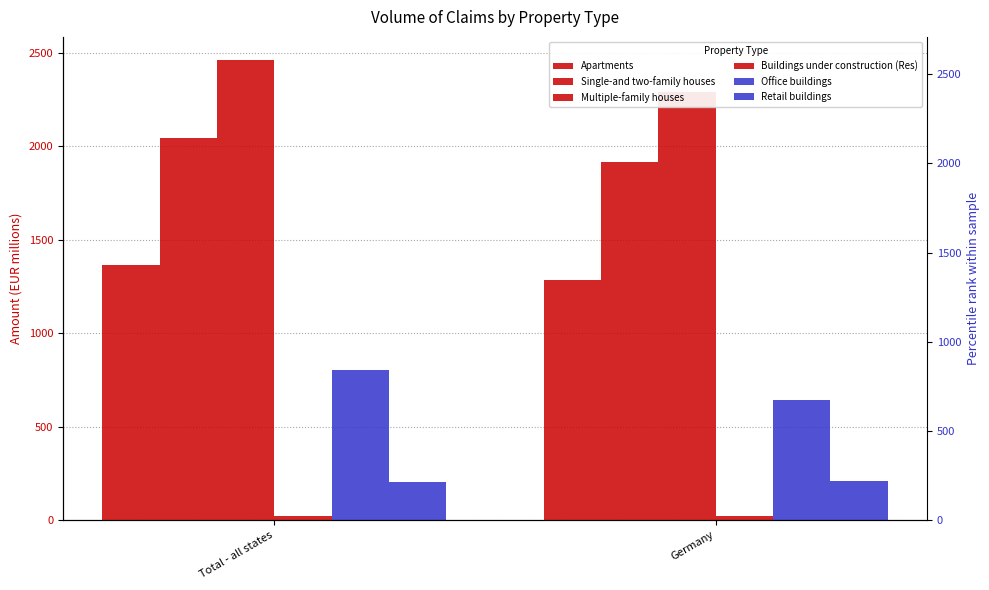

At how many categories does at least one series exceed 2400?

1